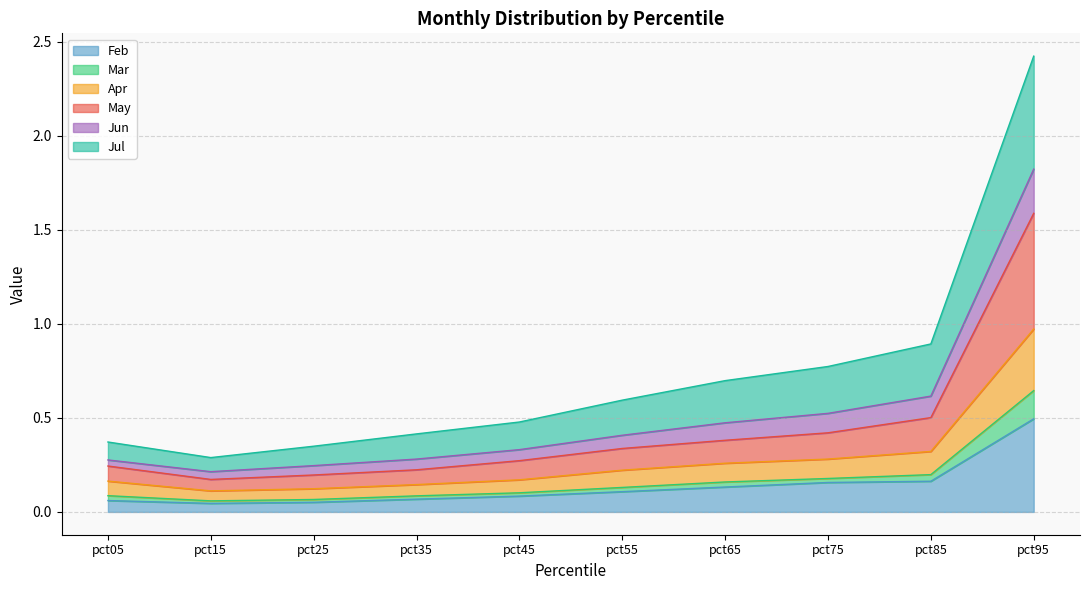

Is the value of Feb at pct85 greater than the value of Jul at pct85?

No